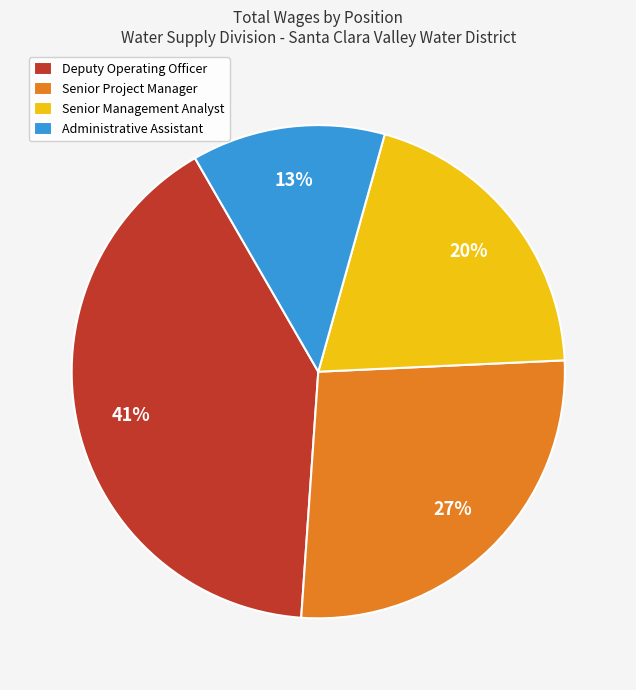

True or false: Senior Management Analyst accounts for 20% of the total.

True